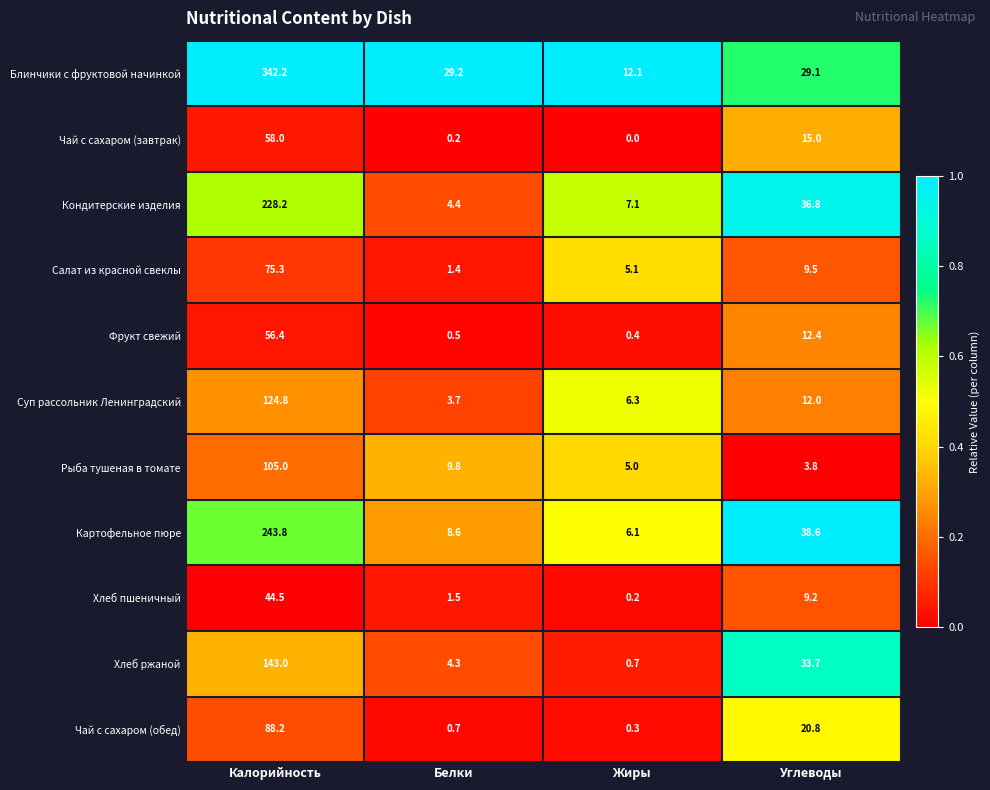

Rank the categories by Кондитерские изделия value from lowest to highest.

Белки, Жиры, Углеводы, Калорийность